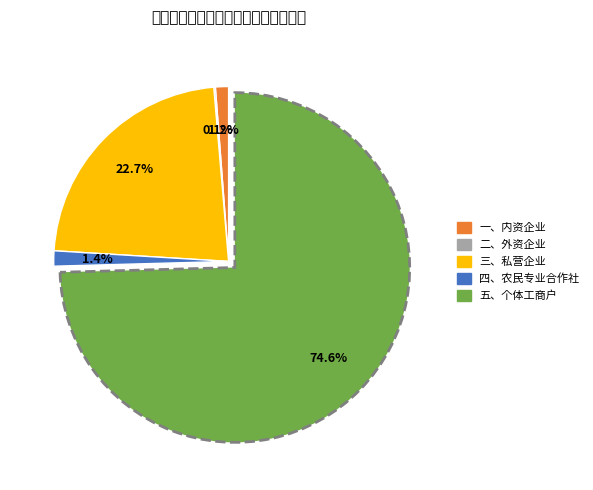

To the nearest percent, what is the average slice percentage?

20%